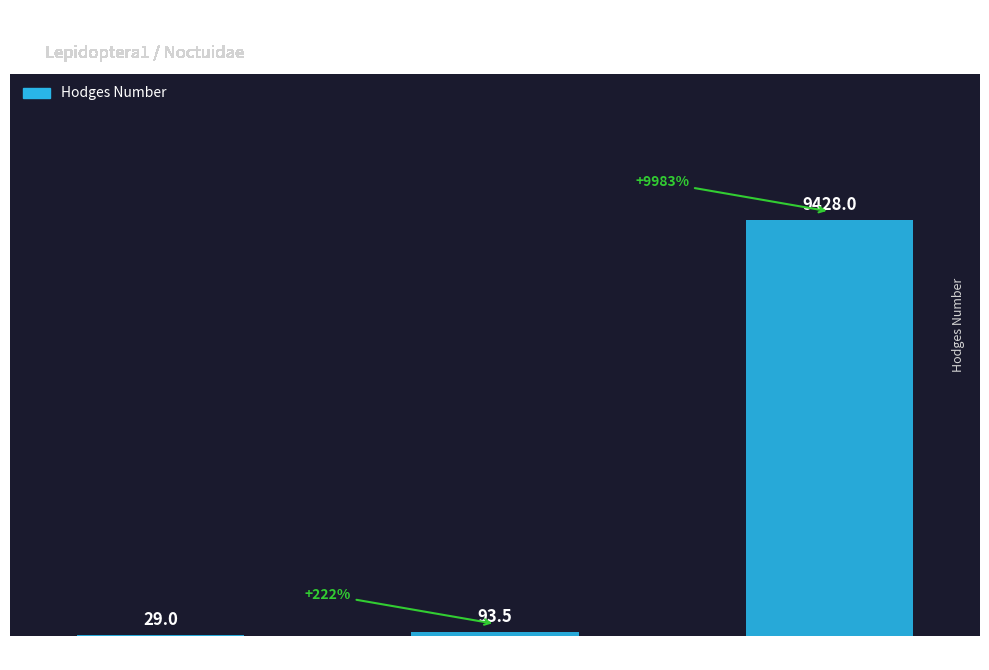

Are the bars horizontal?

No